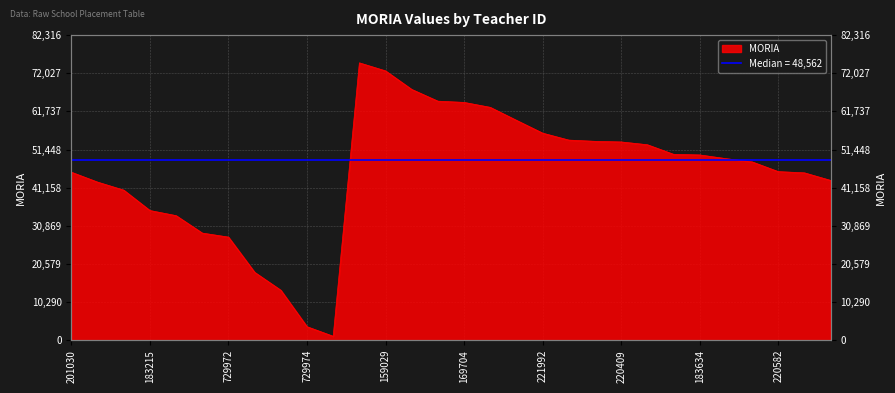

What is the sum of the values at 169704 and 183215?

99167